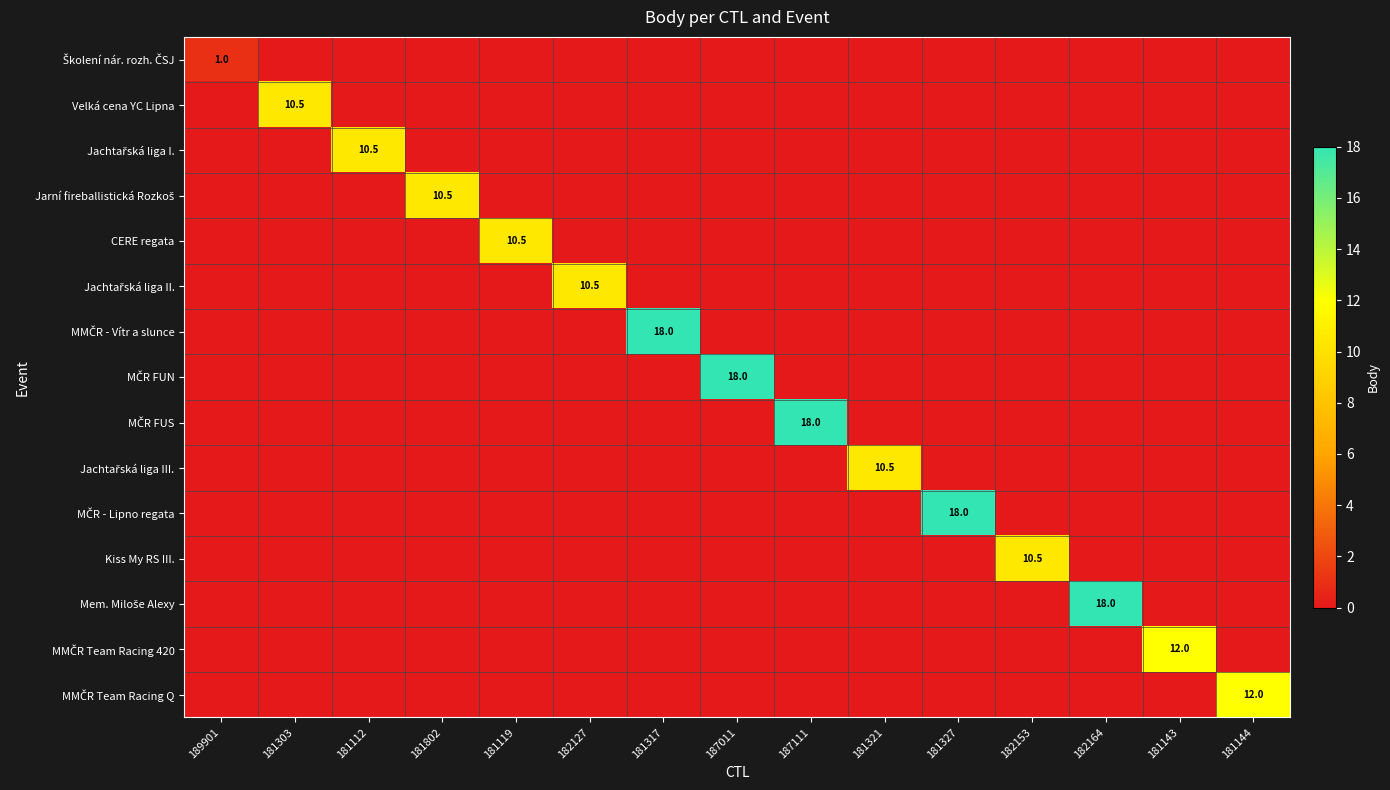

Which series has the largest range (max minus min)?

MMČR - Vítr a slunce